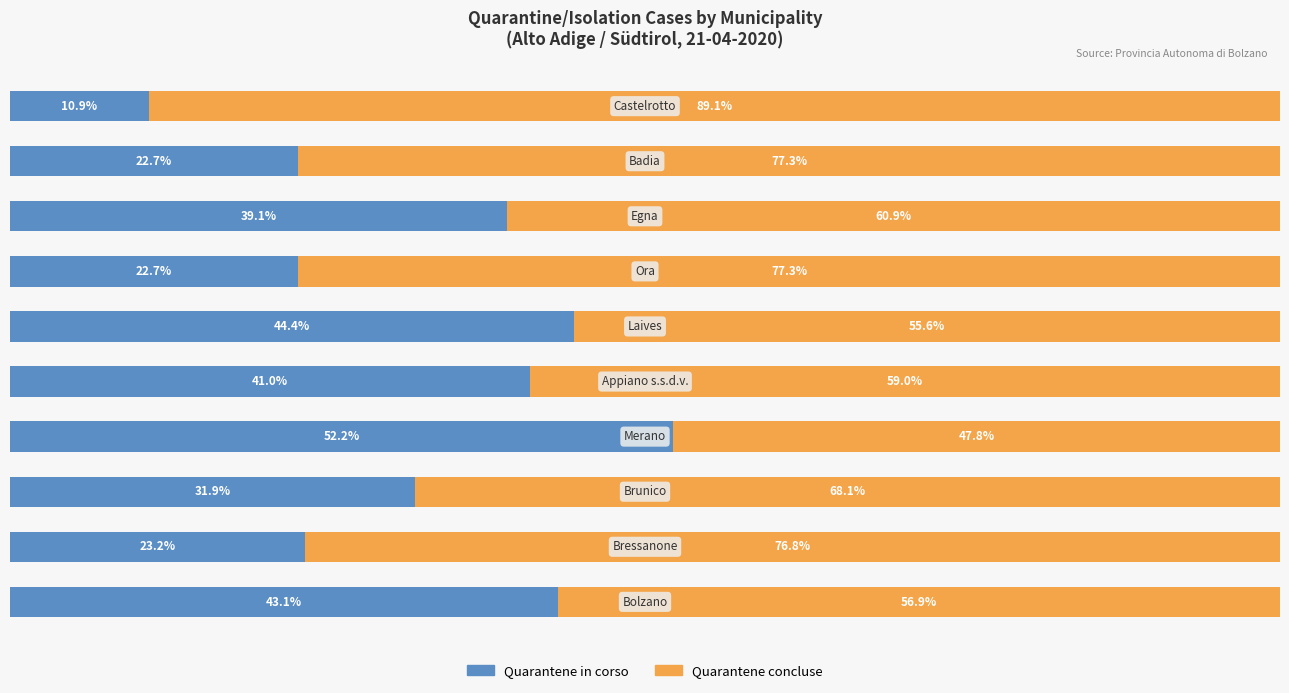

Reading right to left, list all the values displayed in this chart.

In corso (Quarantene): 10.9	22.7	39.1	22.7	44.4	41.0	52.2	31.9	23.2	43.1
Concluse (Quarantene): 89.1	77.3	60.9	77.3	55.6	59.0	47.8	68.1	76.8	56.9